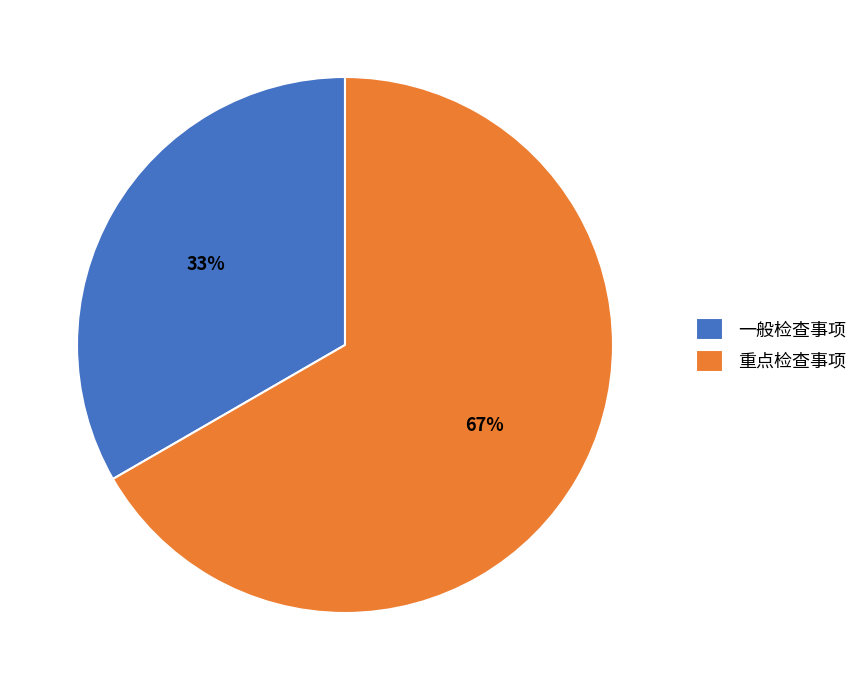

To the nearest percent, what is the combined percentage of 重点检查事项 and 一般检查事项?

100%